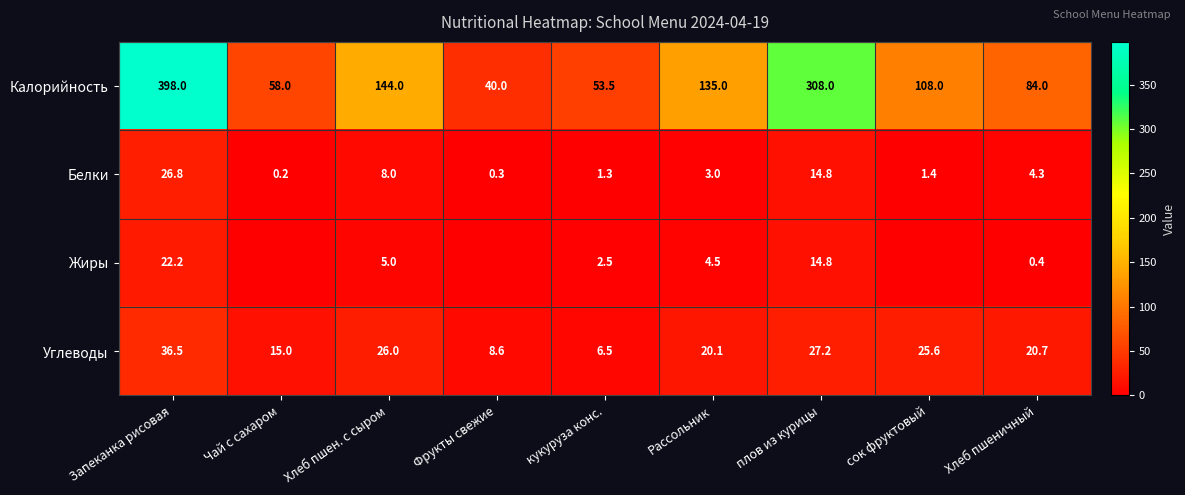

Rank the categories by Калорийность value from lowest to highest.

Фрукты свежие, кукуруза конс., Чай с сахаром, Хлеб пшеничный, сок фруктовый, Рассольник, Хлеб пшен. с сыром, плов из курицы, Запеканка рисовая